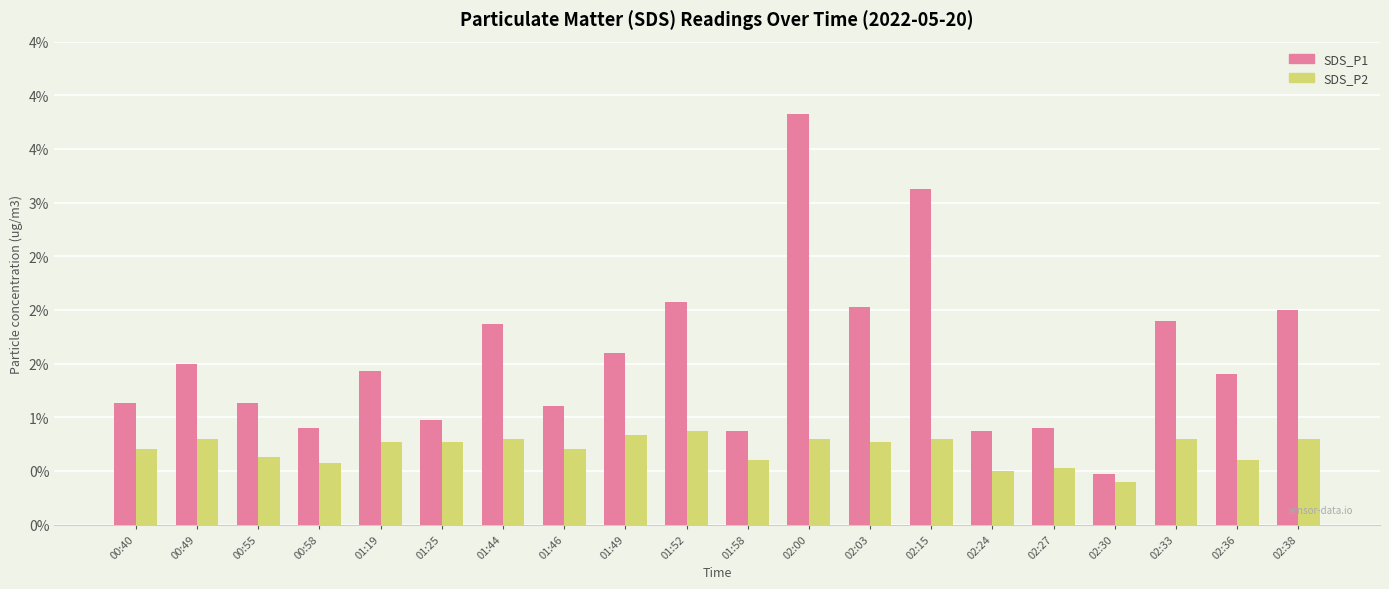

What are all the series names shown in the legend?

SDS_P1, SDS_P2